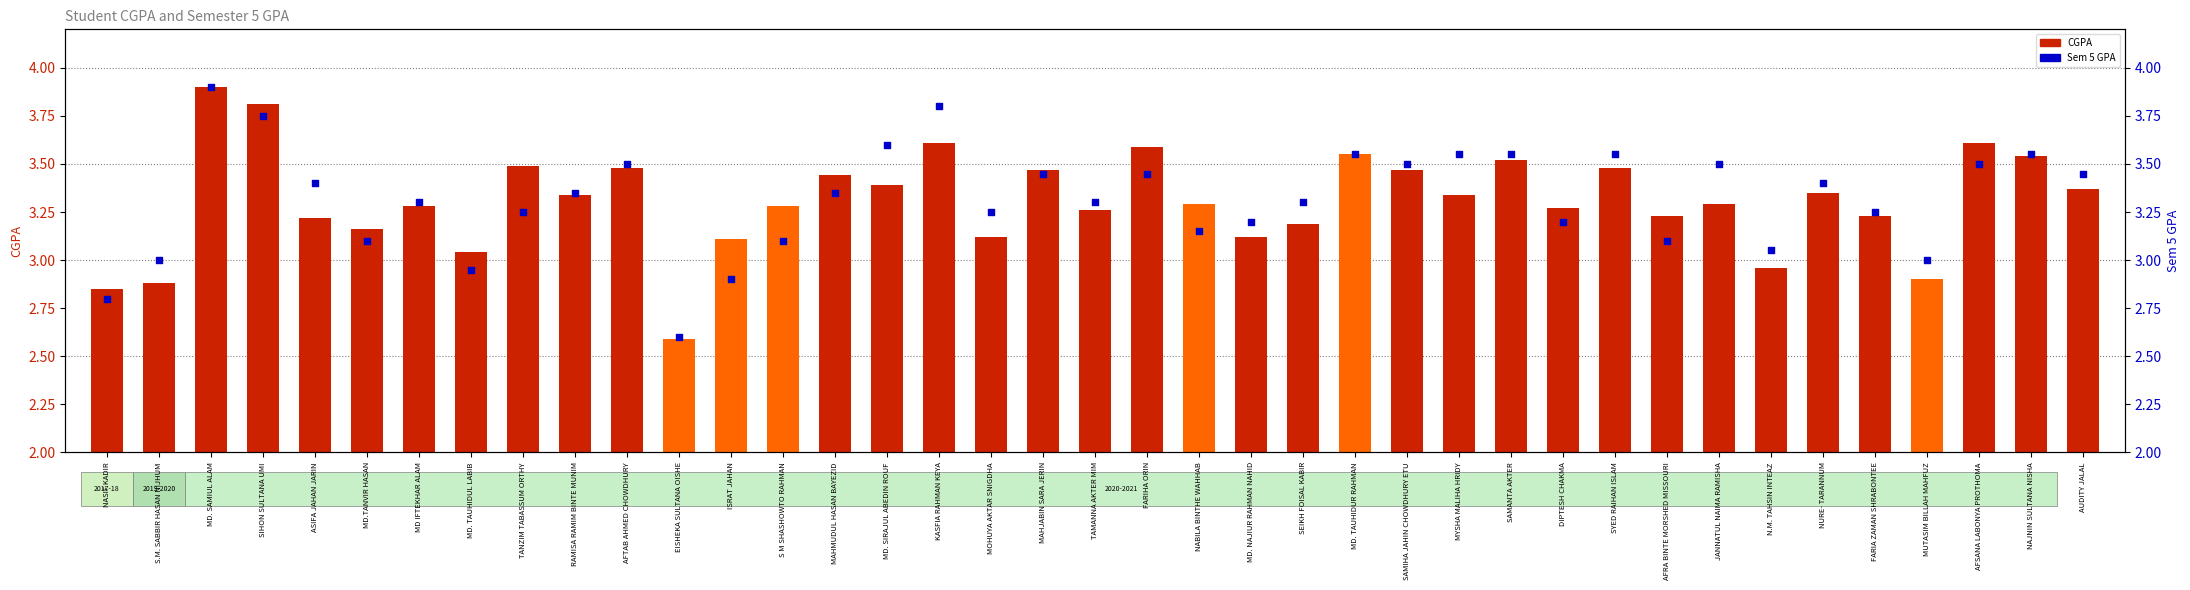

Which series has the largest Y range (max minus min)?

CGPA